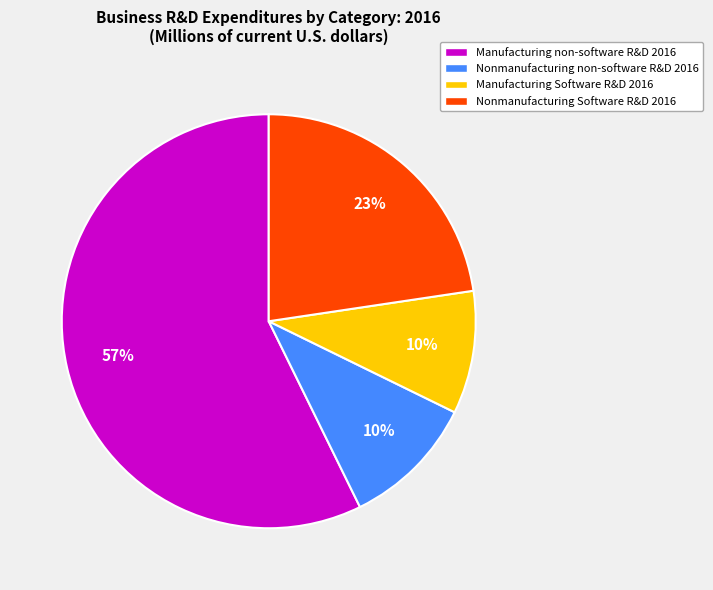

To the nearest percent, what is the combined percentage of Nonmanufacturing non-software R&D 2016 and Nonmanufacturing Software R&D 2016?

33%